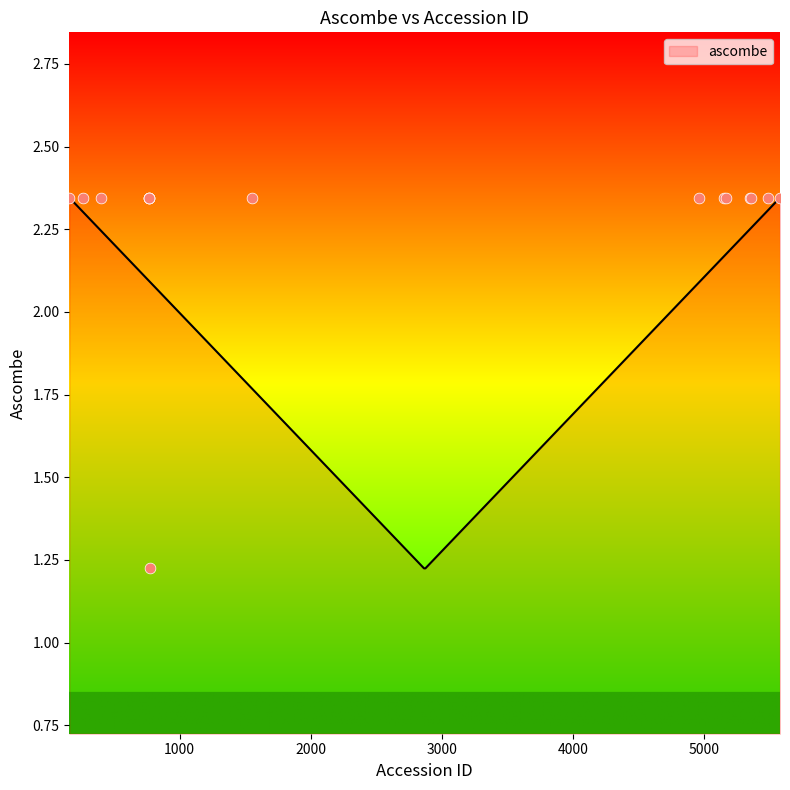

What is the ratio of the value at 403 to the value at 766?

1.0